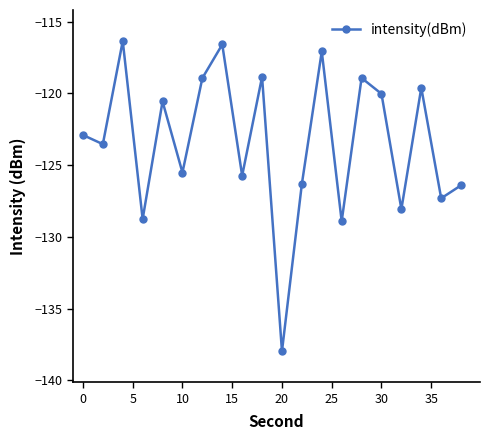

What is the smallest value displayed?

-138.0